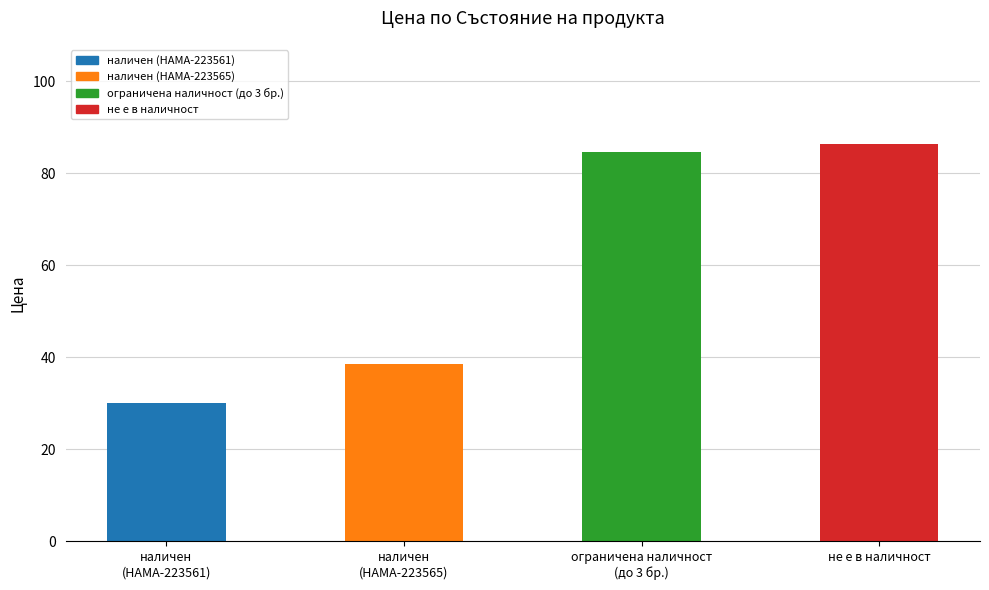

Reading left to right, transcribe all the data shown in this chart.

30.0	38.6	84.7	86.3